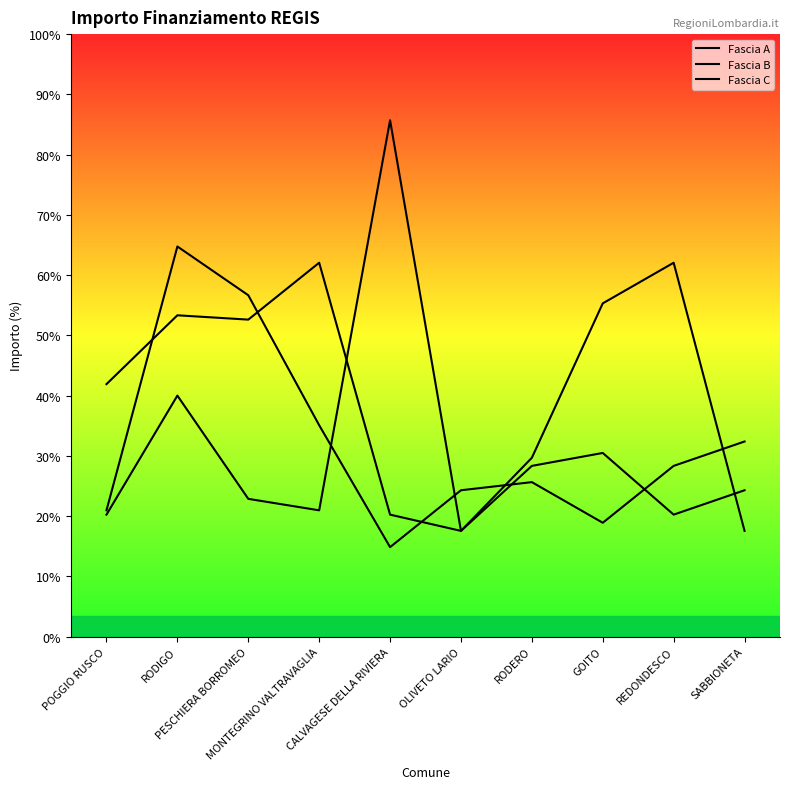

At which label does Fascia B reach its peak?

CALVAGESE DELLA RIVIERA